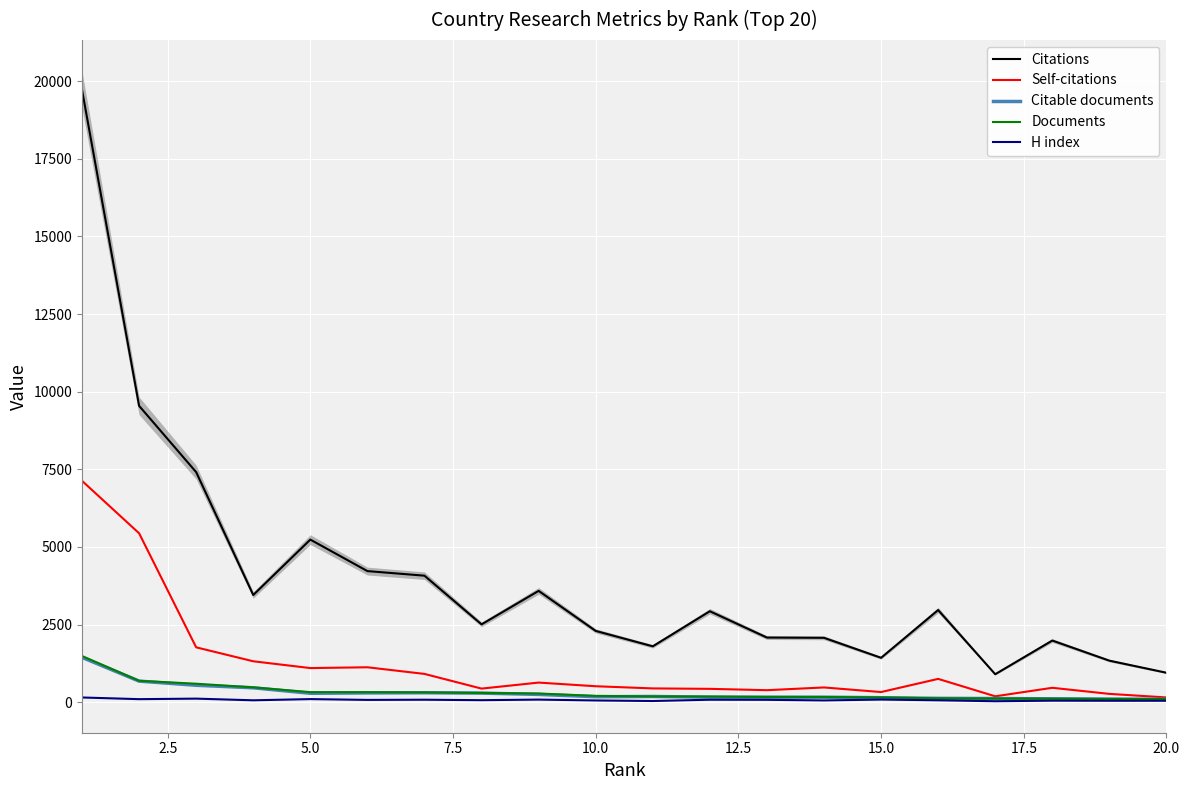

True or false: Citations and Citable documents cross at least once.

False